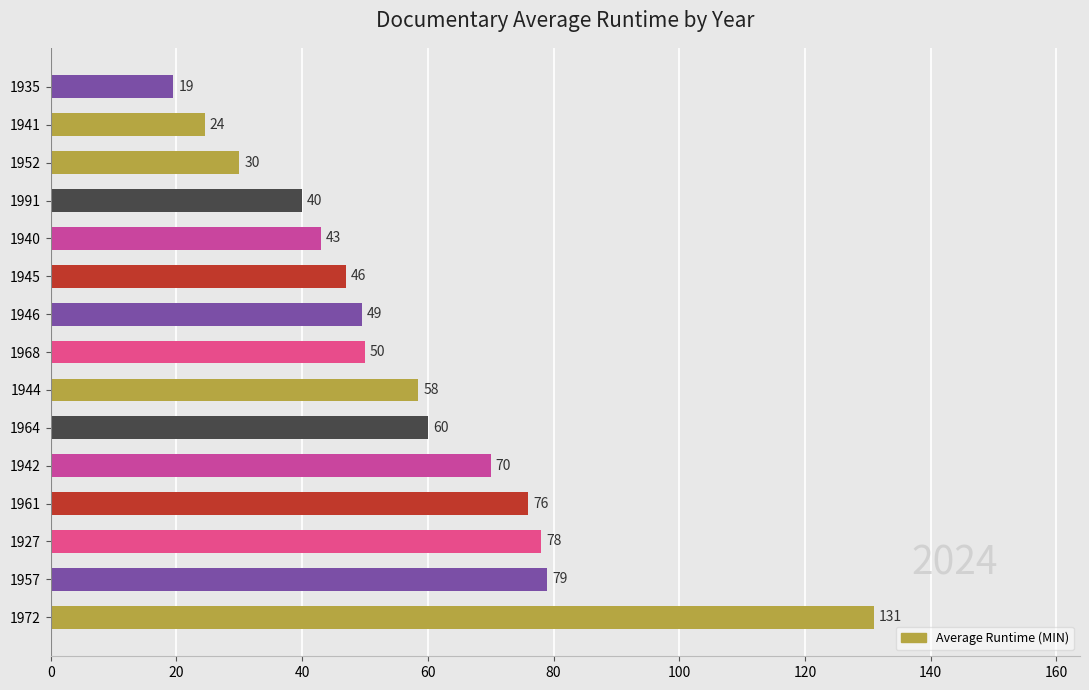

The value at 1972 is 216.9. True or false?

False